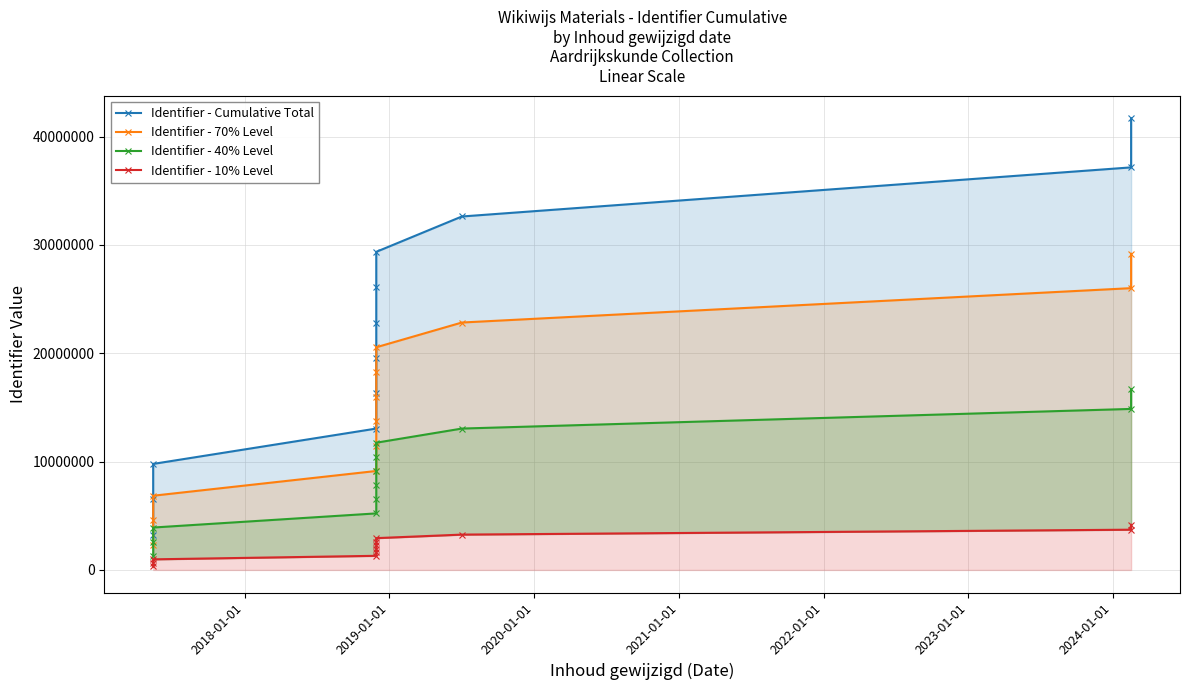

True or false: Identifier - Cumulative Total has more than 1 interior local peaks.

False